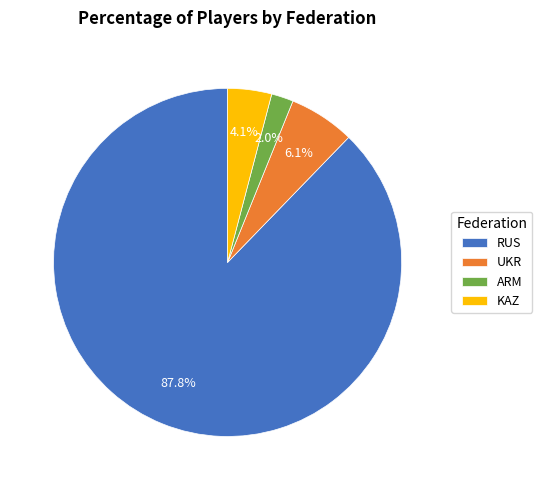

Combined, do ARM and KAZ account for over 50%?

No